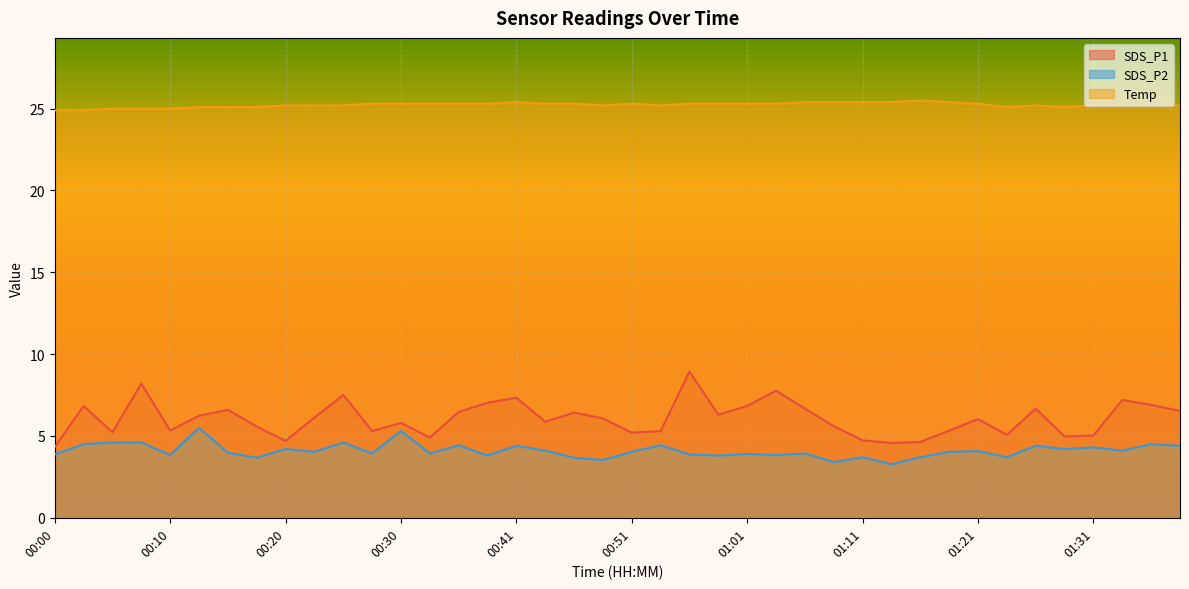

Is the value of Temp at 00:23 greater than the value of SDS_P2 at 01:21?

Yes